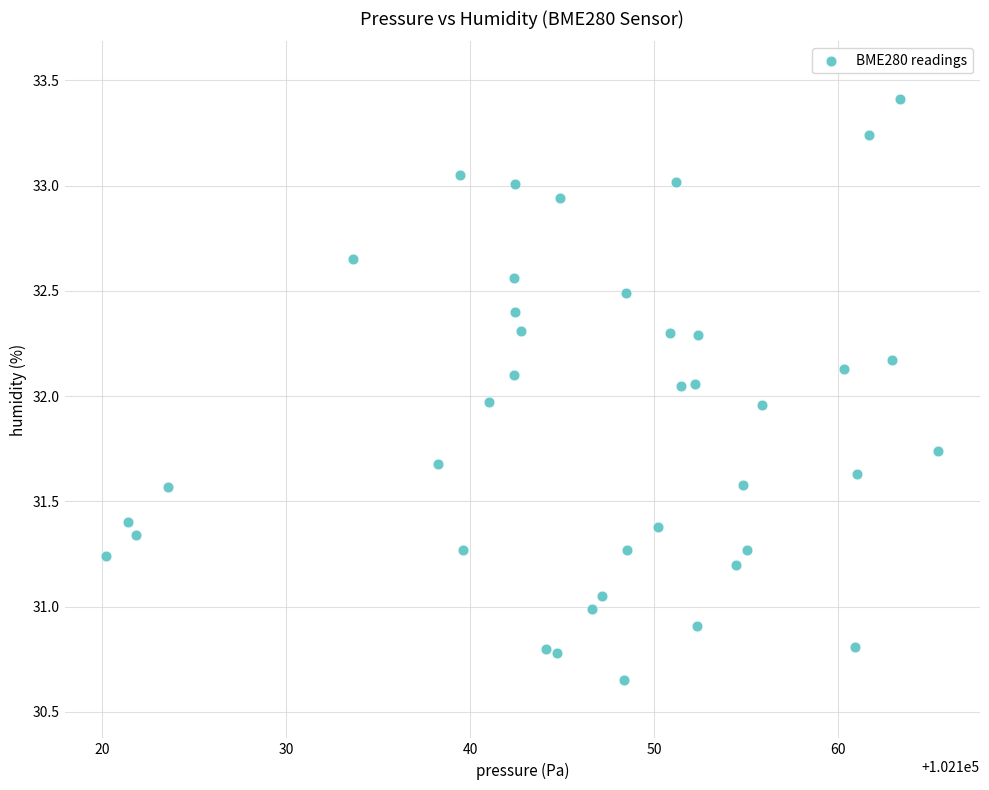

What is the range of X values (max minus min)?

45.2